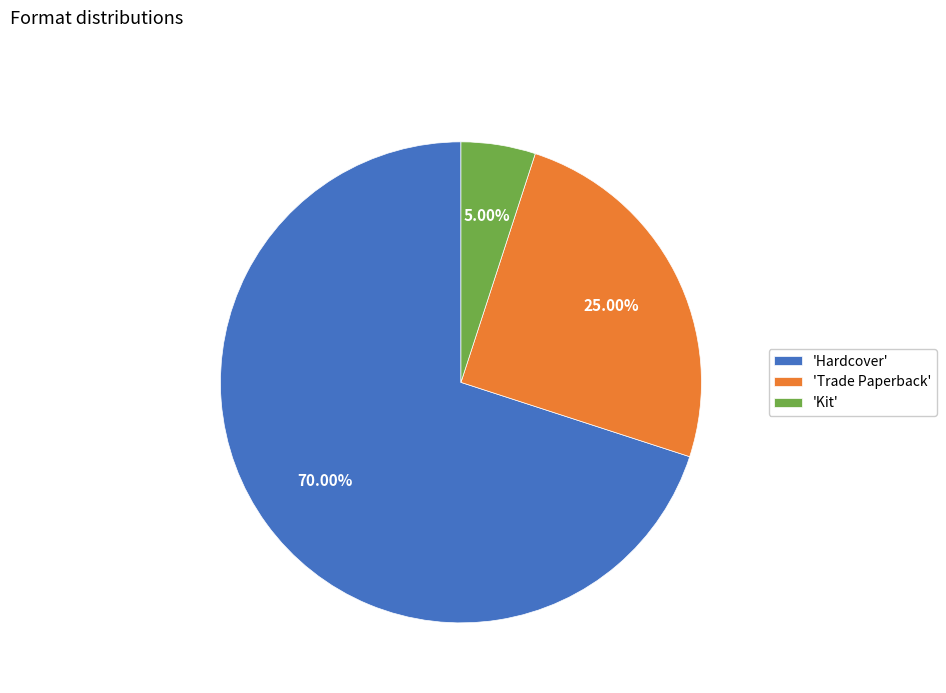

What is the ratio of the value at 'Hardcover' to the value at 'Kit'?

14.0